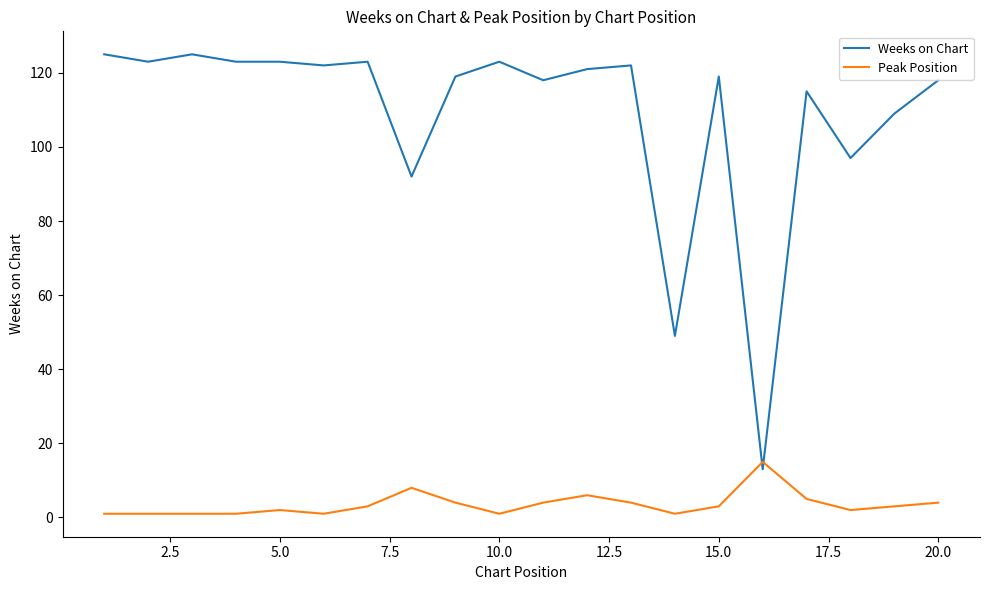

What is the maximum value shown in the chart?

125